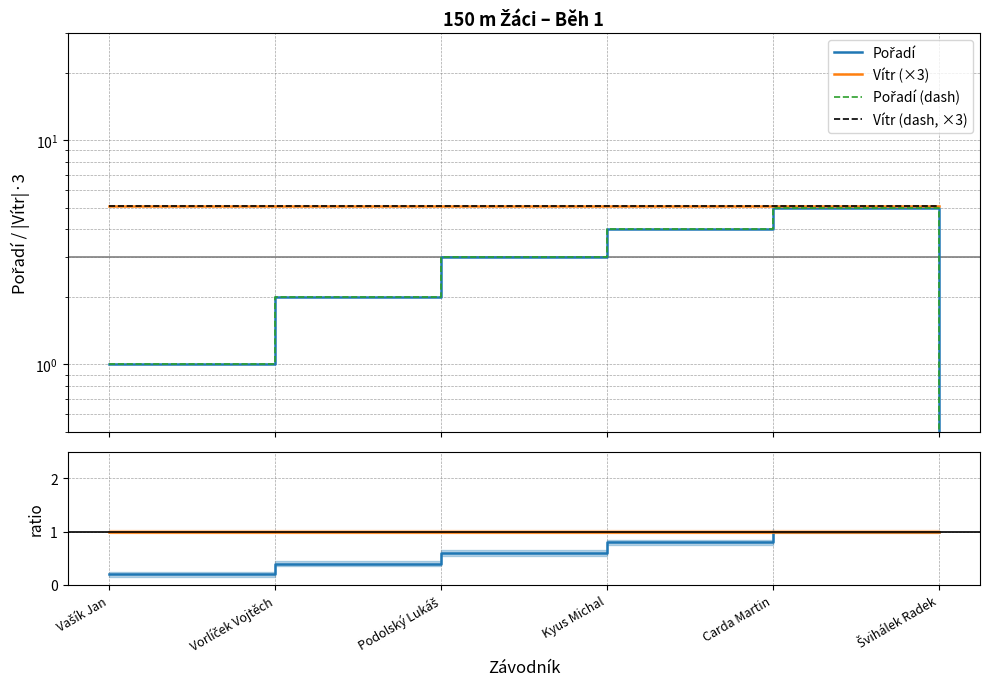

What is the difference between the Pořadí (dash) values at Kyus Michal and Podolský Lukáš?

1.0